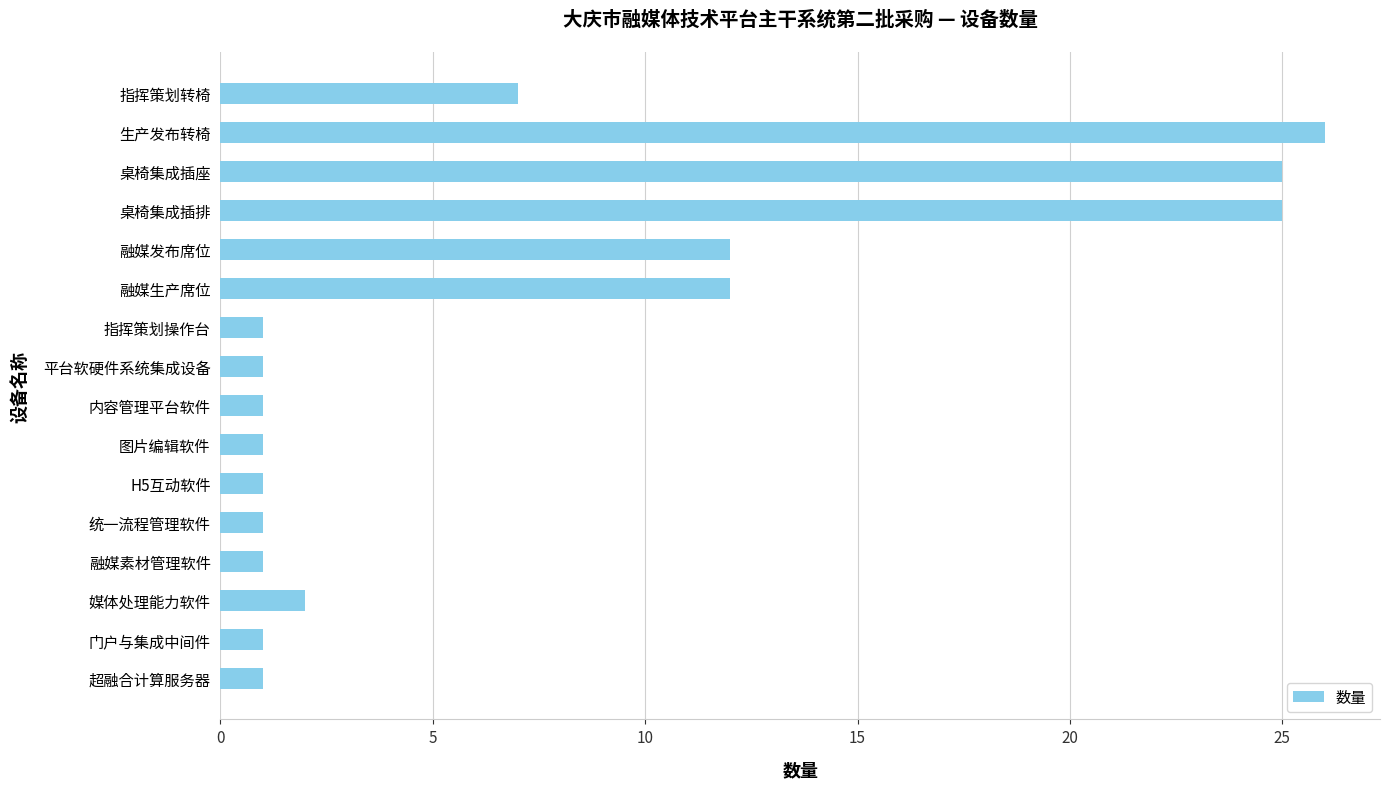

Approximately how many times larger is the value at 桌椅集成插座 compared to 内容管理平台软件?

25.0